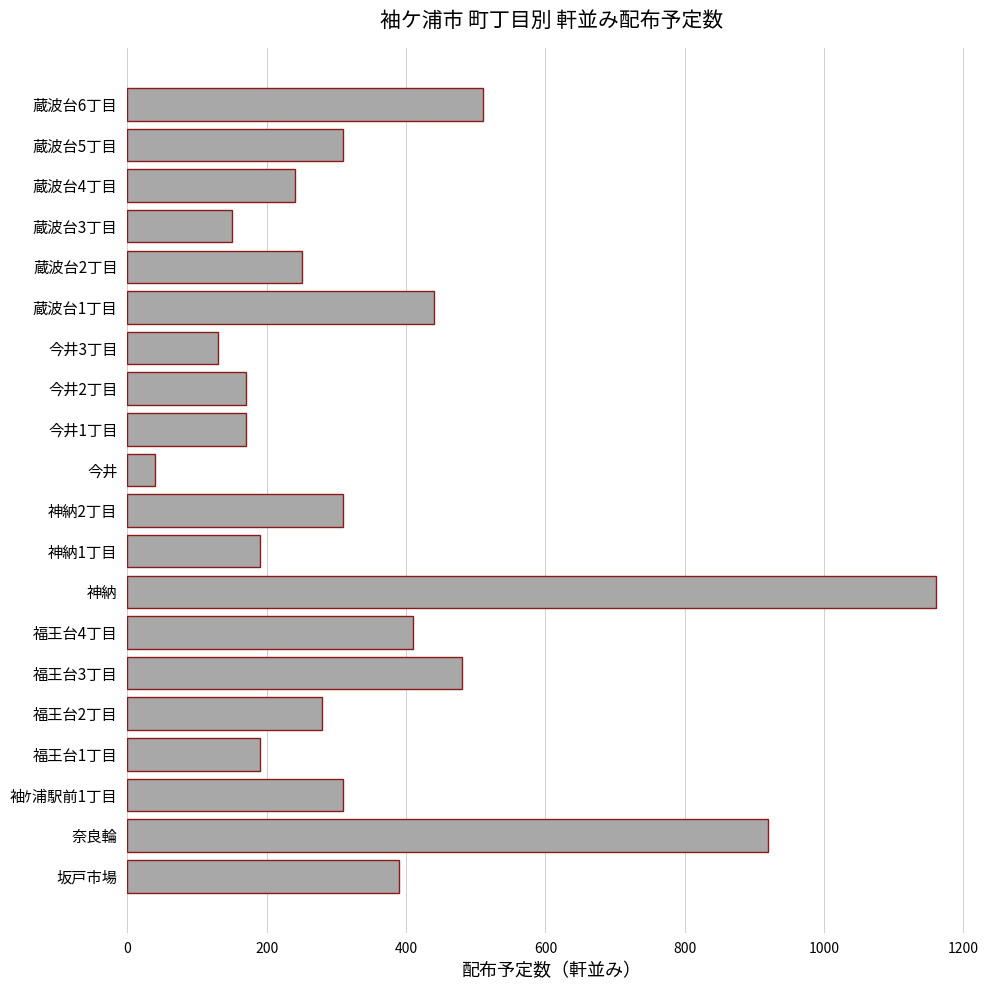

Which label corresponds to the smallest value in the chart?

今井